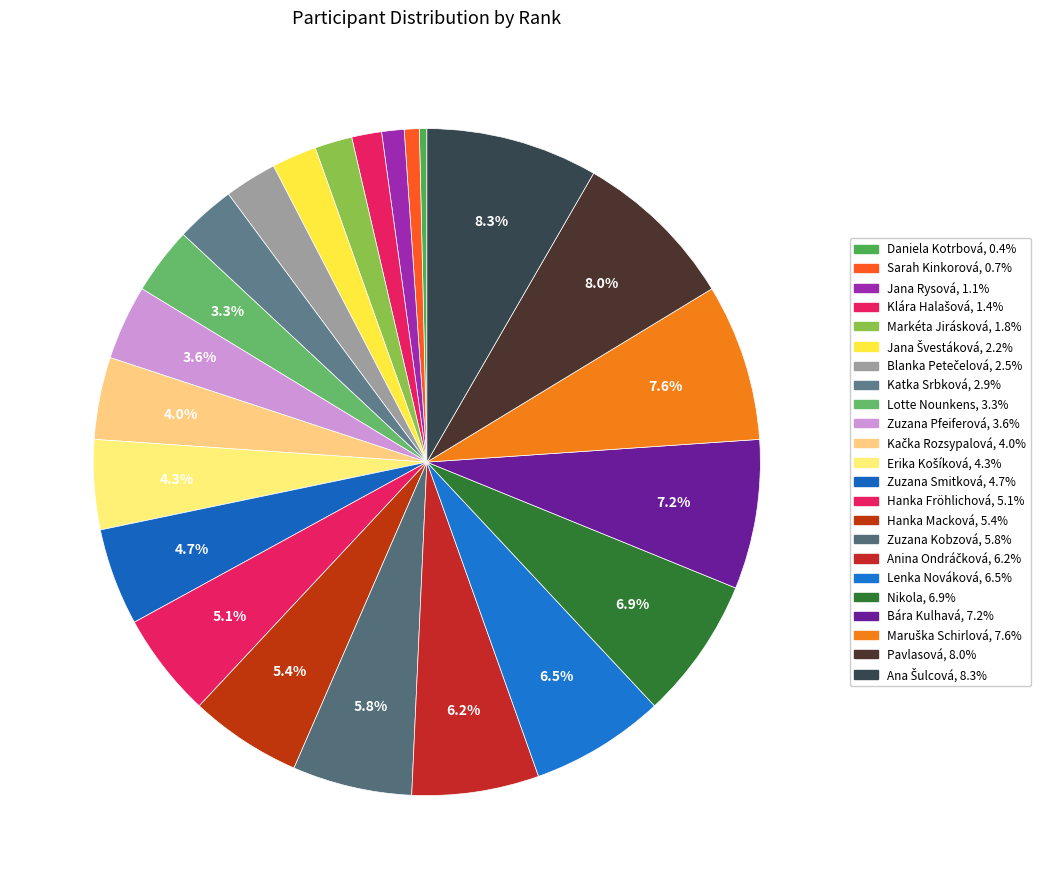

What percentage is the Zuzana Kobzová slice, to the nearest percent?

6%